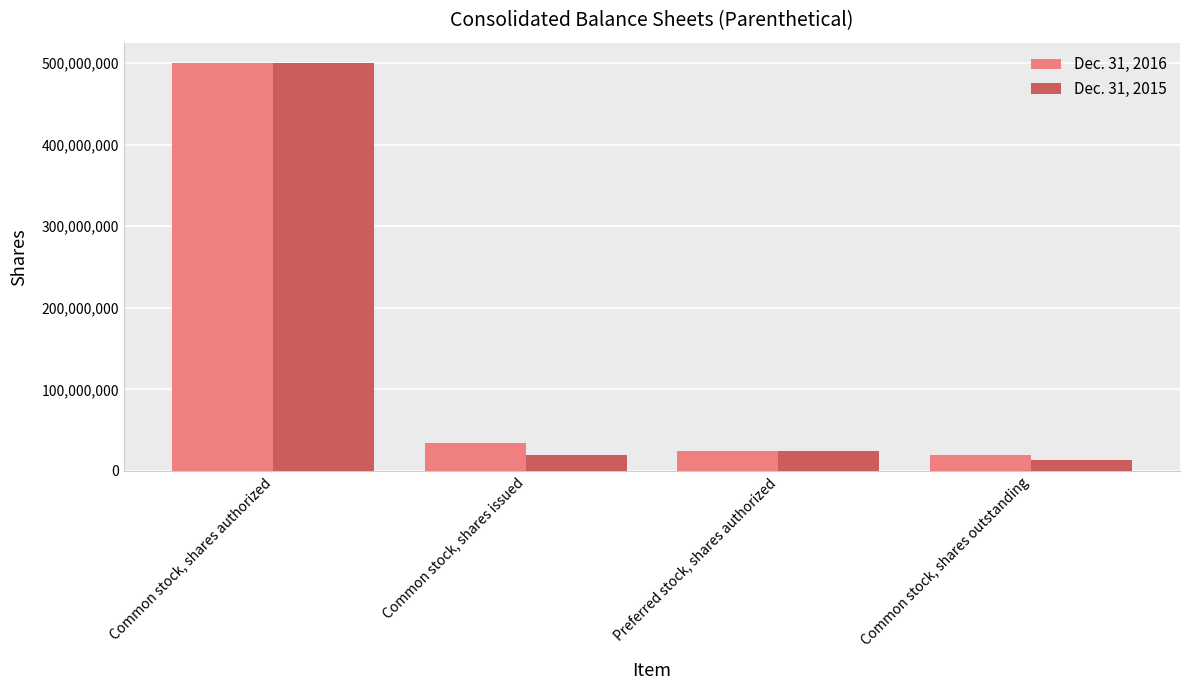

Which series changed the most between Common stock, shares authorized and Common stock, shares issued?

Dec. 31, 2015